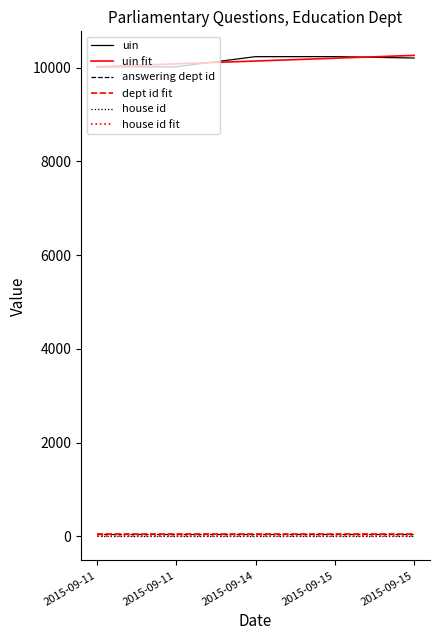

True or false: uin has more than 1 points higher than both neighbors.

False